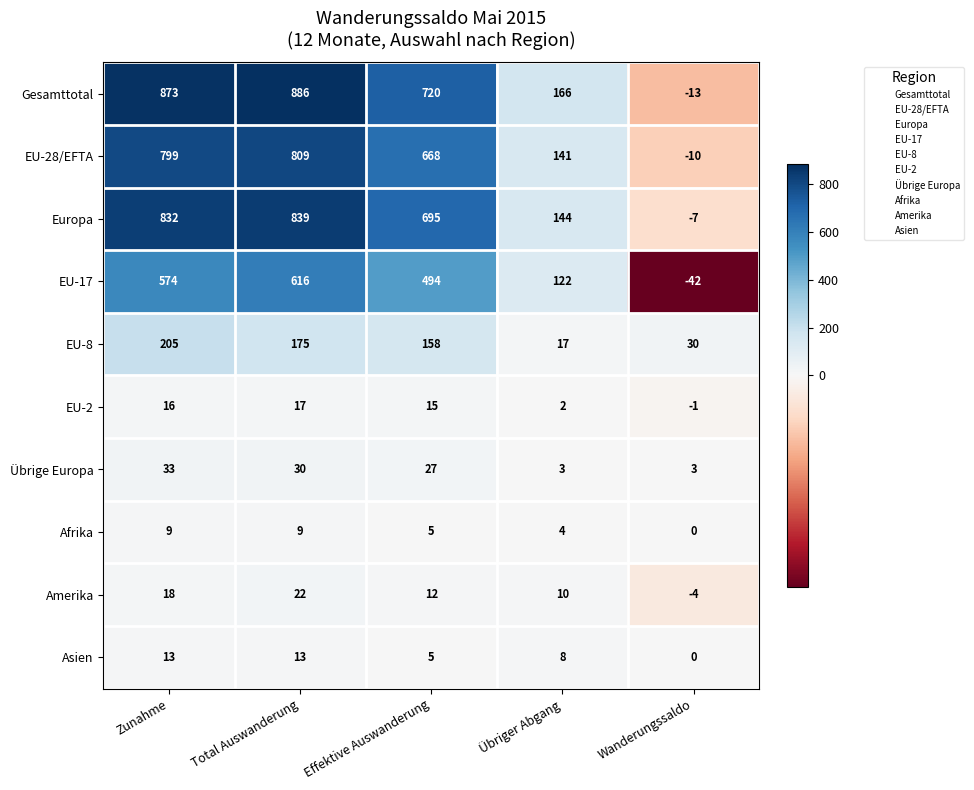

Rank the series by their maximum value, from highest to lowest.

Gesamttotal, Europa, EU-28/EFTA, EU-17, EU-8, Übrige Europa, Amerika, EU-2, Asien, Afrika